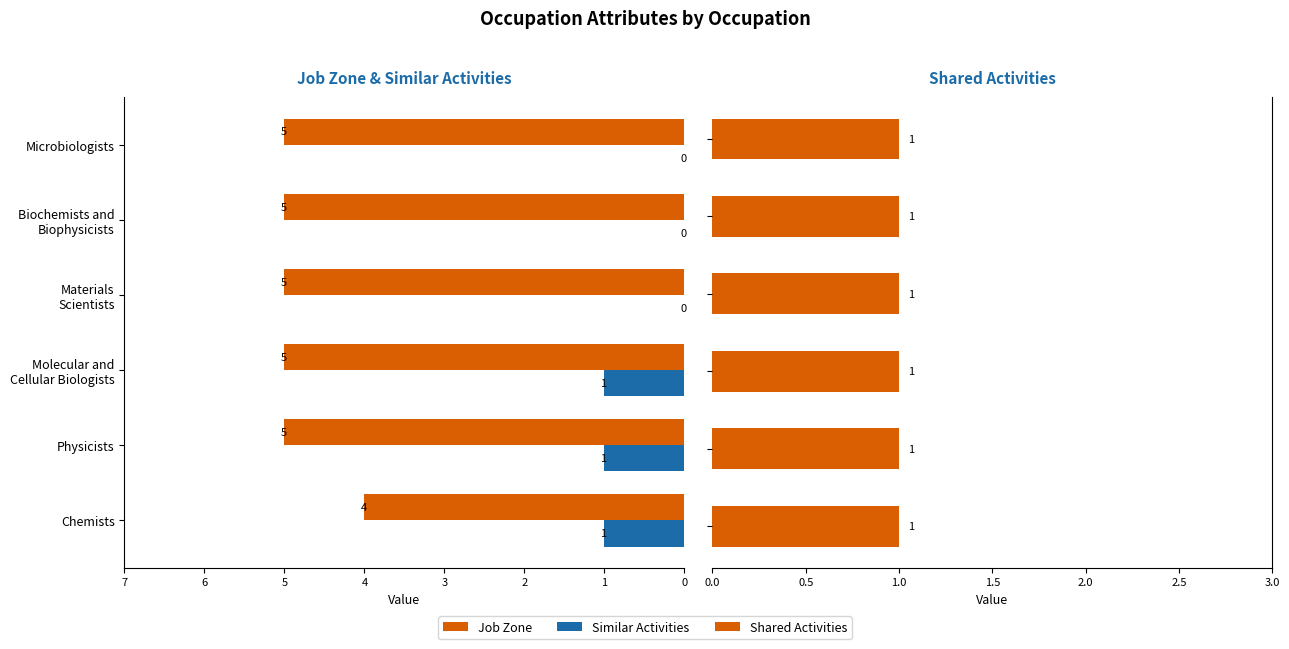

At how many categories does at least one series exceed 2?

6